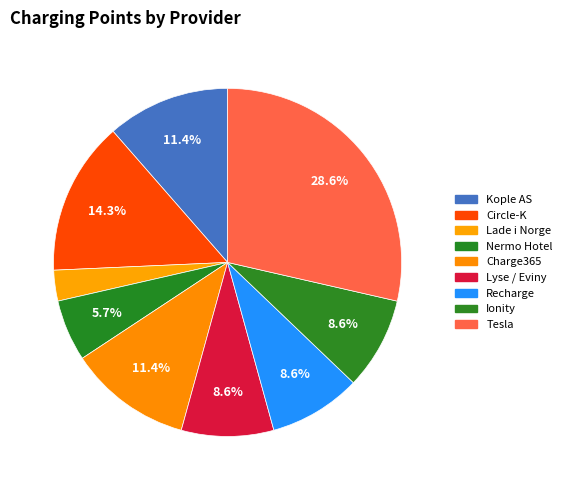

How many slices are in this pie chart?

9